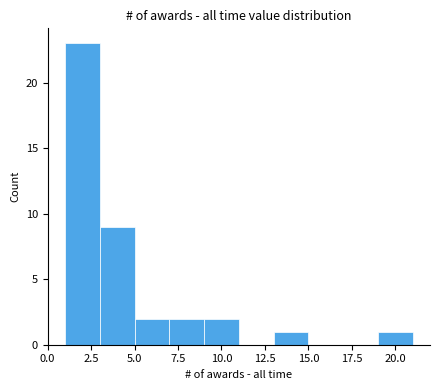

What is the height of the bar covering 1 to 3 on the x-axis? The values are not printed on the chart, so give them approximately, as read against the axis.

23